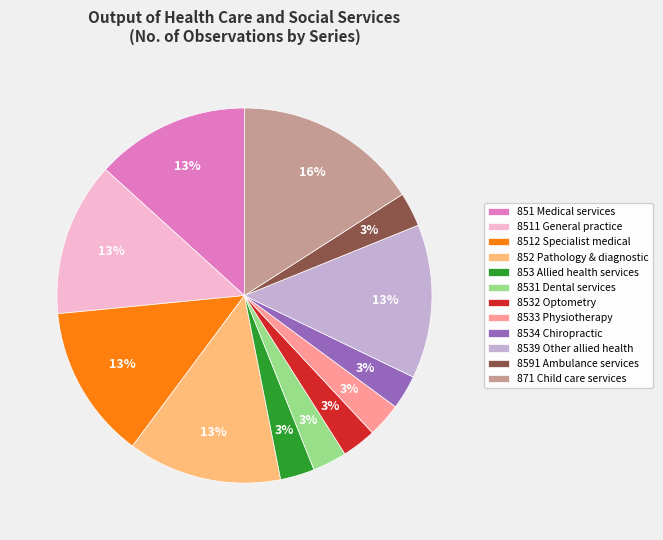

Count the number of slices in the pie.

12